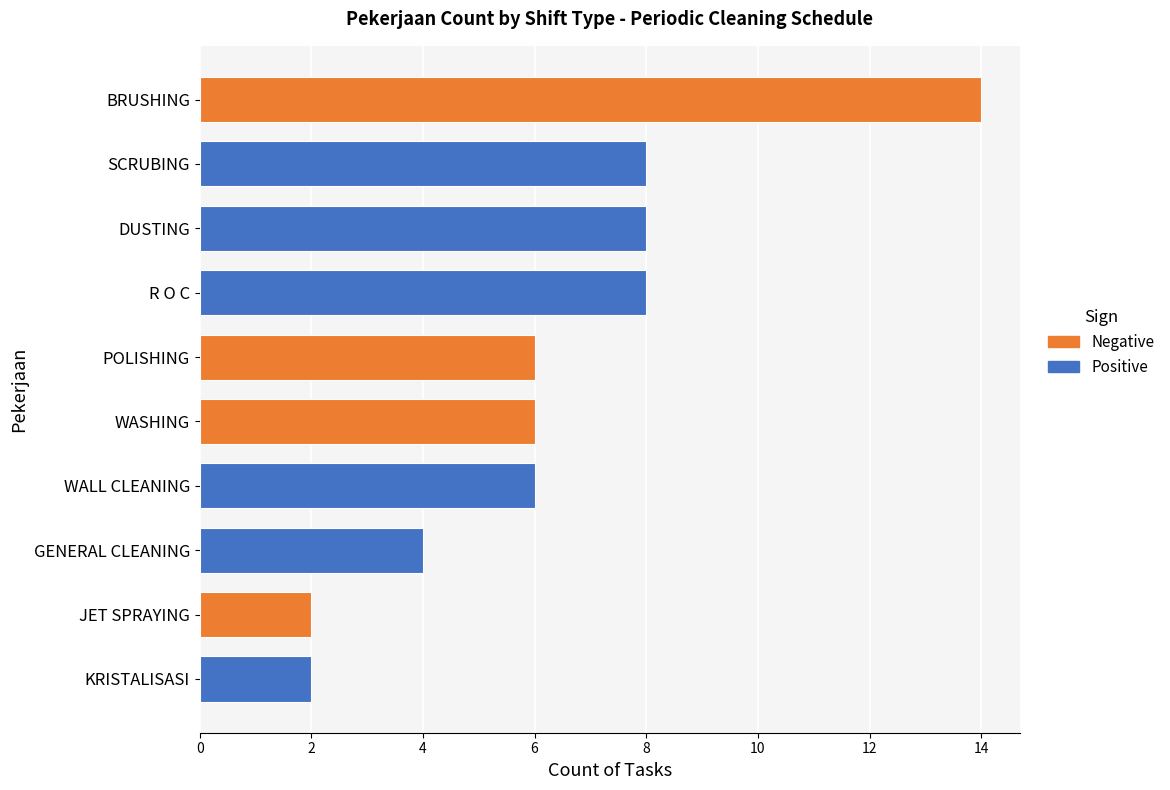

Approximately how many times larger is the value at WASHING compared to JET SPRAYING?

3.0